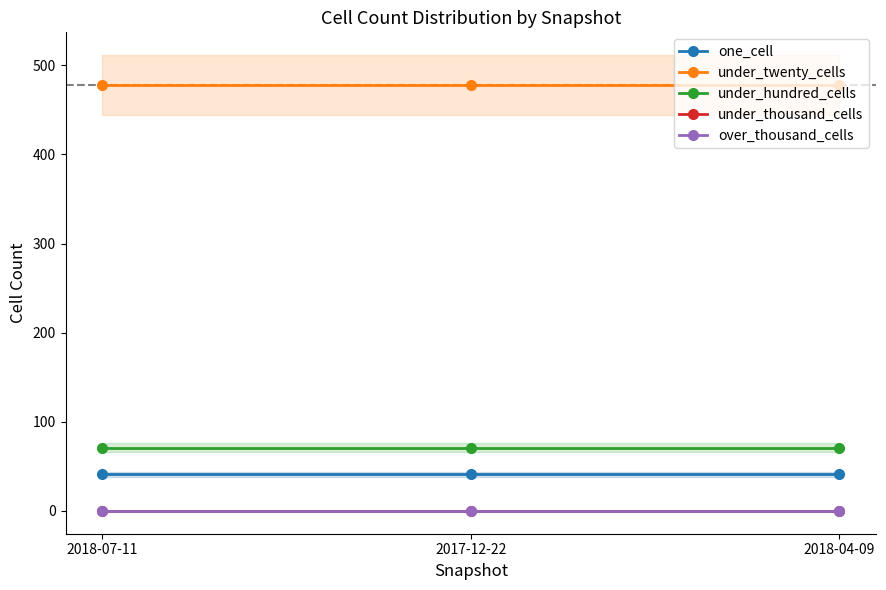

Reading left to right, what are all the values shown in this chart?

one_cell: 41	41	41
under_twenty_cells: 478	478	478
under_hundred_cells: 71	71	71
under_thousand_cells: 0	0	0
over_thousand_cells: 0	0	0